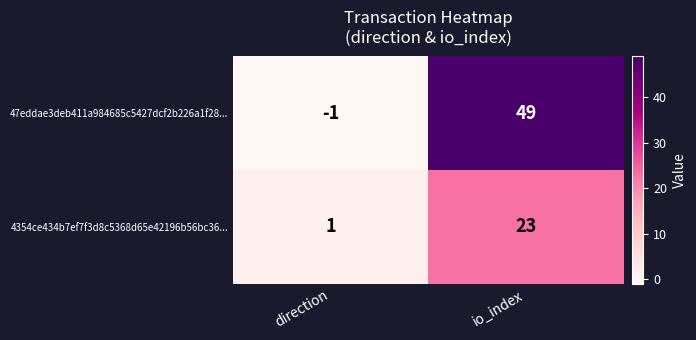

At which category does the chart reach its minimum across all series?

direction